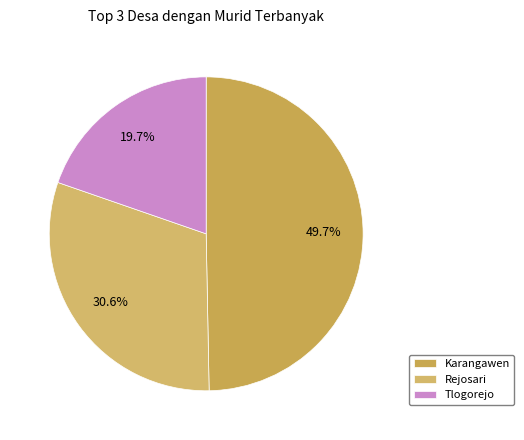

Is there a majority slice in this chart?

No